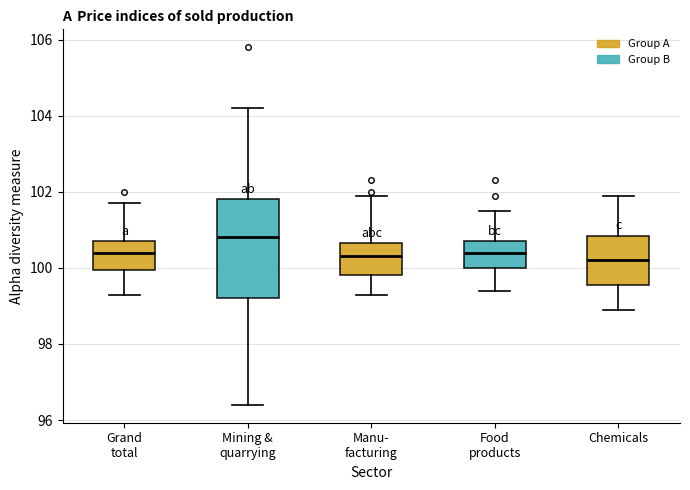

Reading left to right, transcribe this box plot: for each box, give where its median line is, the range the box spans, and where its two whiskers end, as read against the y-axis. The values are not printed on the chart, so give them approximately, as read against the axis.

Grand total: median 100.4, box 100.0 to 100.8, whiskers 99.4 to 101.8
Mining & quarrying: median 100.8, box 99.2 to 101.8, whiskers 96.4 to 104.2
Manu- facturing: median 100.4, box 99.8 to 100.6, whiskers 99.4 to 102.0
Food products: median 100.4, box 100.0 to 100.8, whiskers 99.4 to 101.6
Chemicals: median 100.2, box 99.6 to 100.8, whiskers 99.0 to 102.0